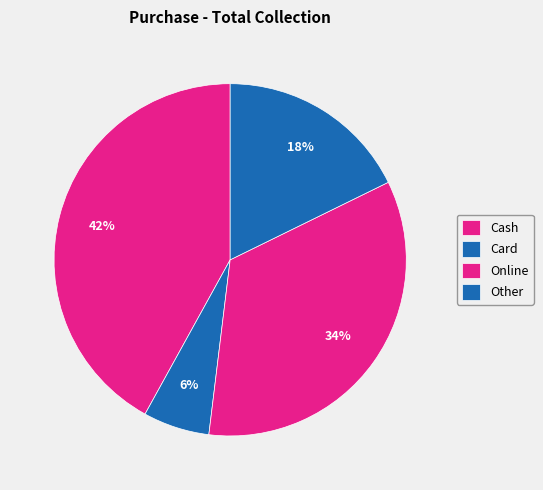

How many segments does this pie chart have?

4